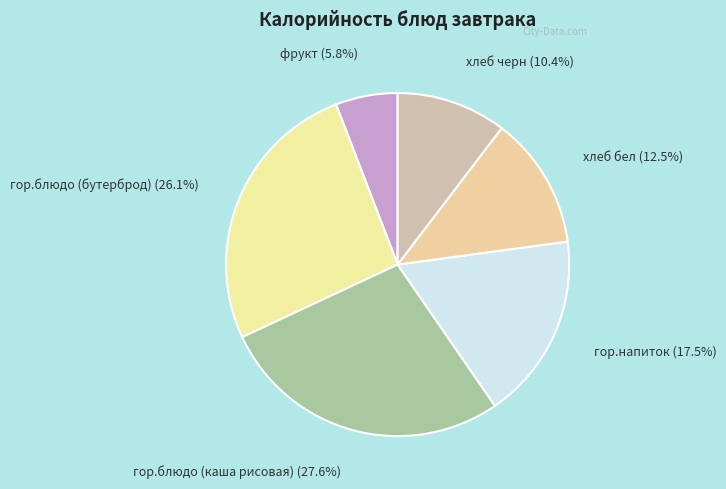

Which has a higher value, гор.блюдо (бутерброд) or хлеб черн?

гор.блюдо (бутерброд)